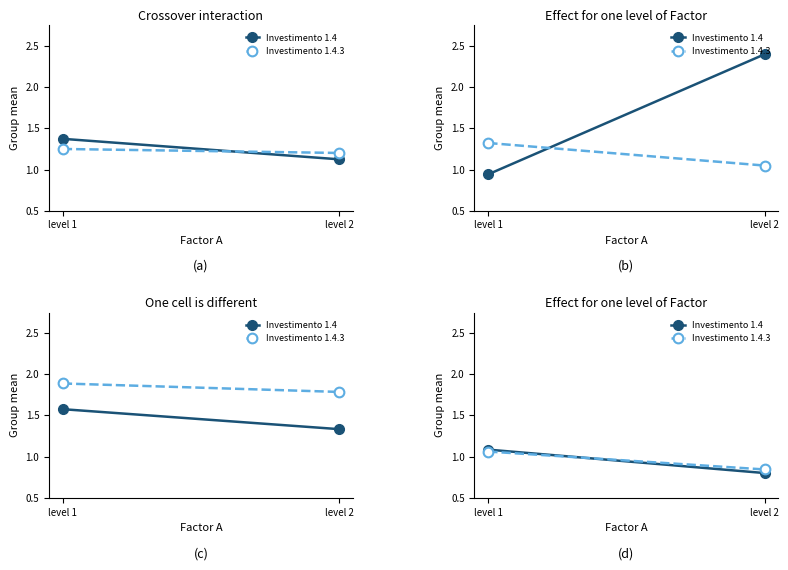

Between level 1 and level 2, which series saw the biggest shift?

Investimento 1.4